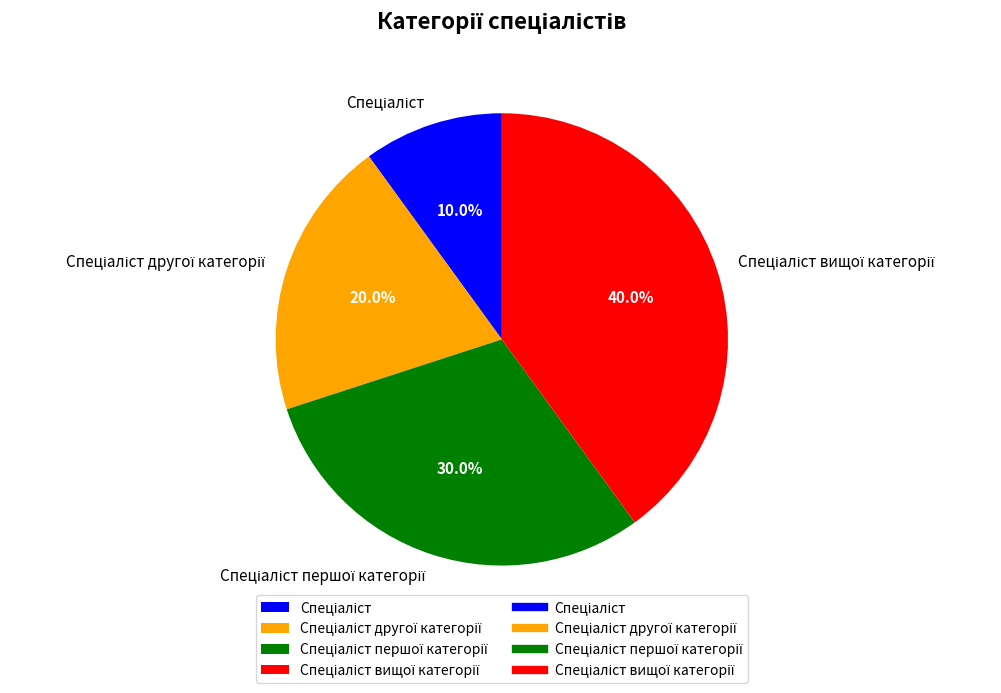

Is there any slice that represents more than half of the pie?

No